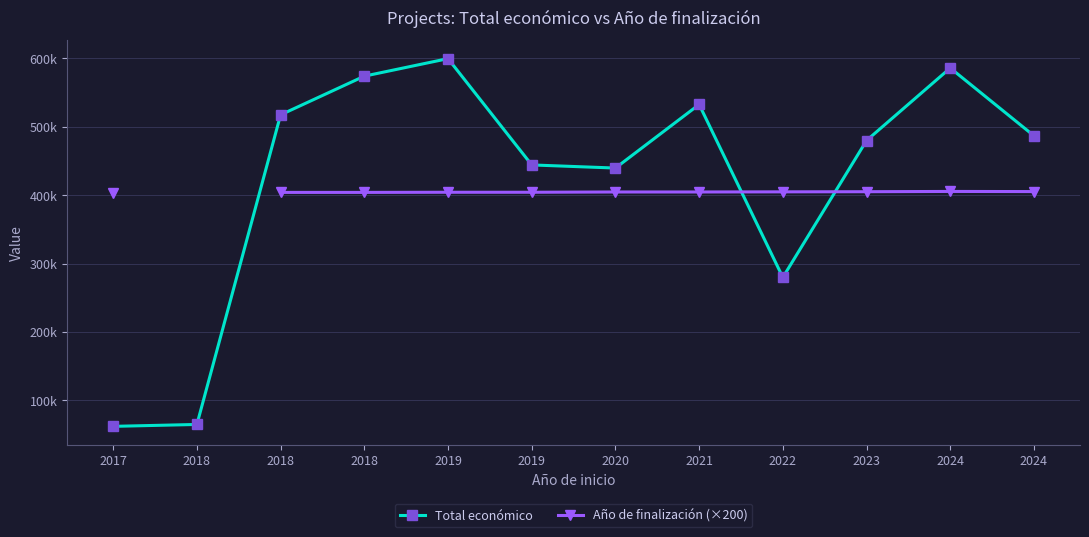

The Año de finalización (×200) series shows 404600.0 at 2021. True or false?

True